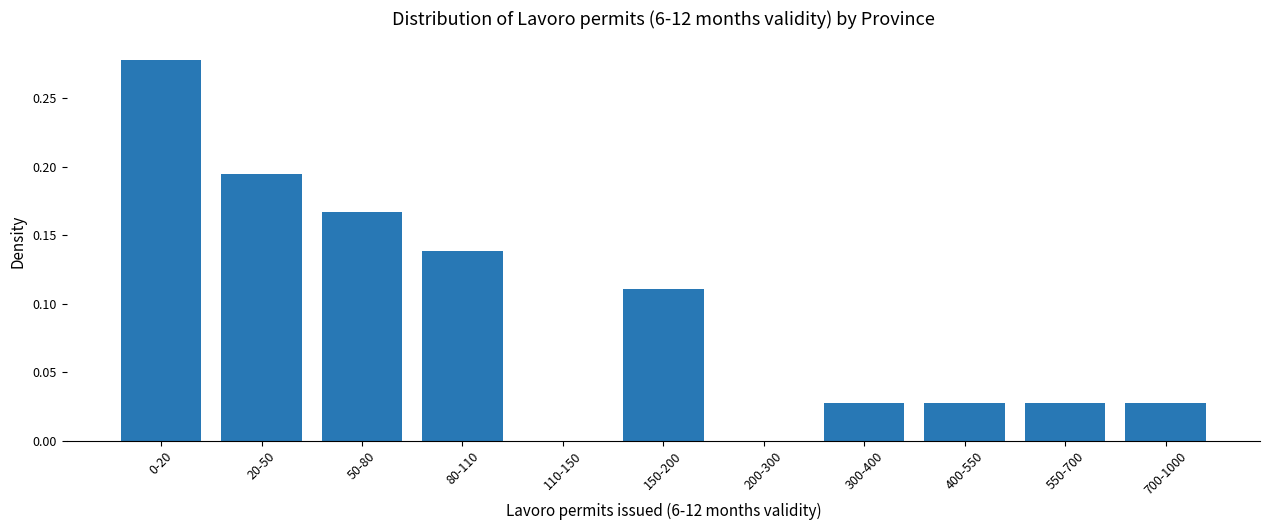

Between 50-80 and 20-50, which is larger?

20-50